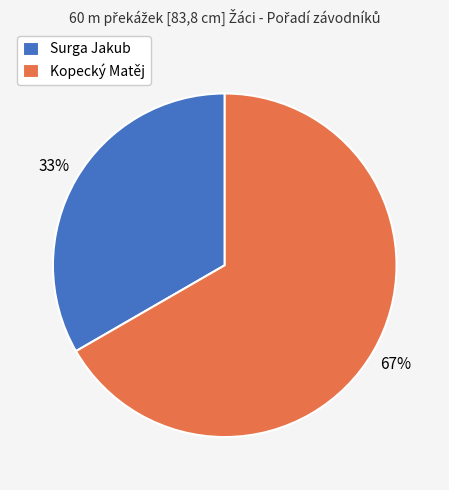

Which category has the smallest portion of the pie?

Surga Jakub